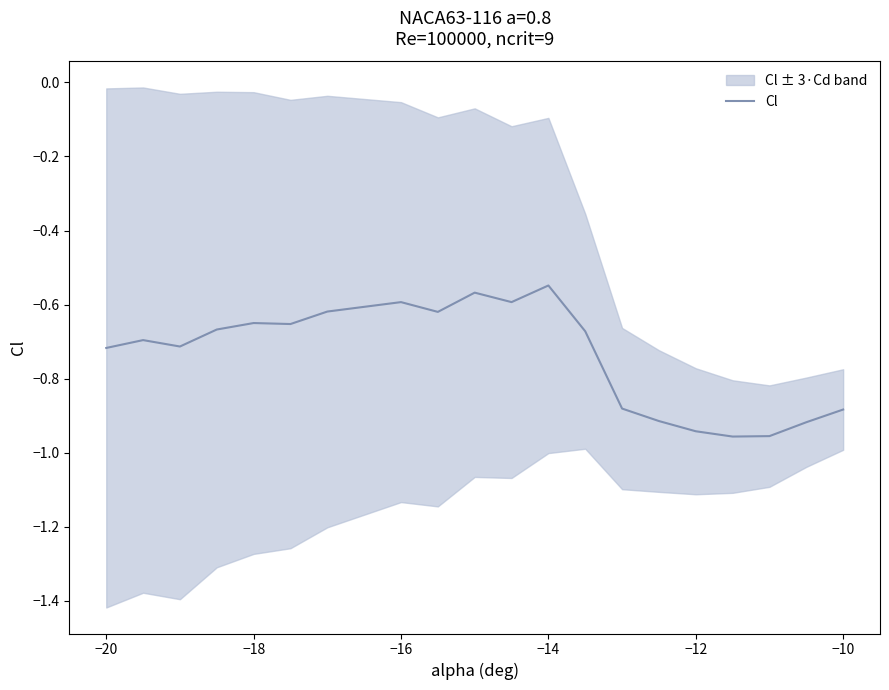

What is the value of the 1st point from the left?

-0.7